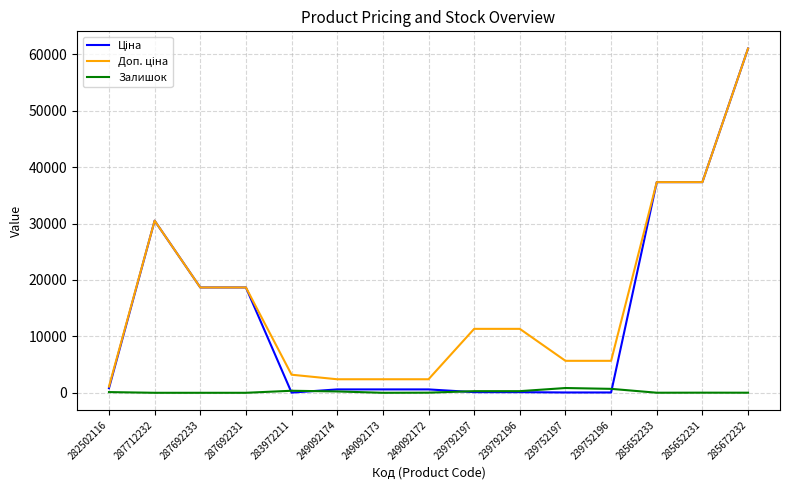

How many lines are shown in the chart?

3